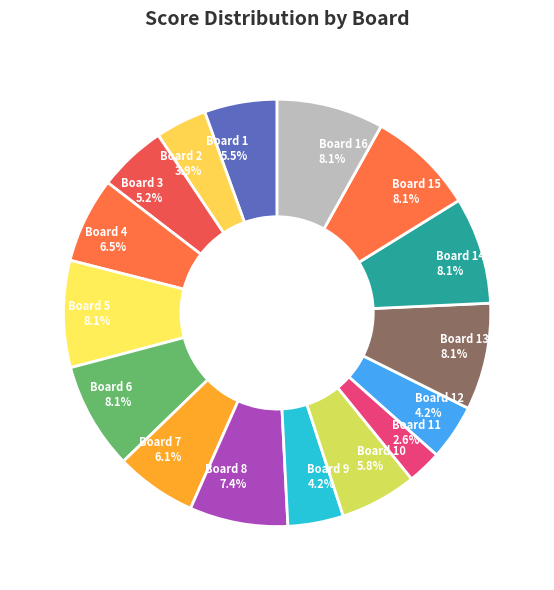

How many slices are in this pie chart?

16